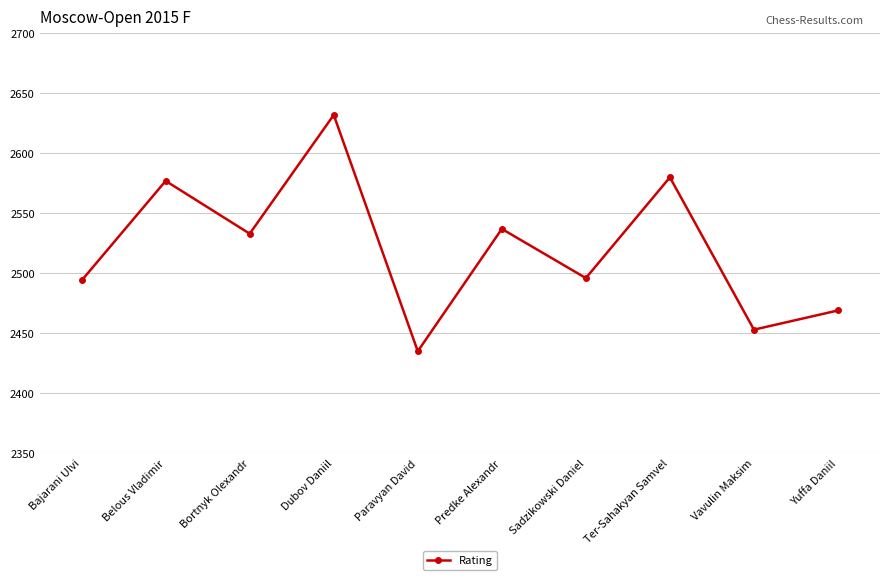

What is the ratio of the value at Sadzikowski Daniel to the value at Bajarani Ulvi?

1.0